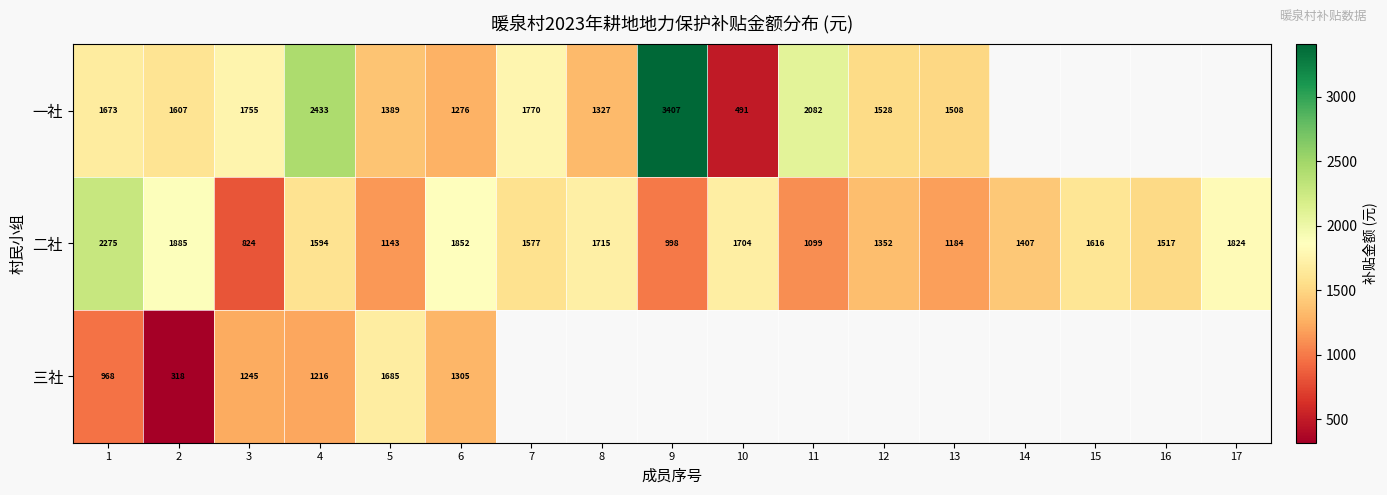

At which category is the sum across all series the highest?

4